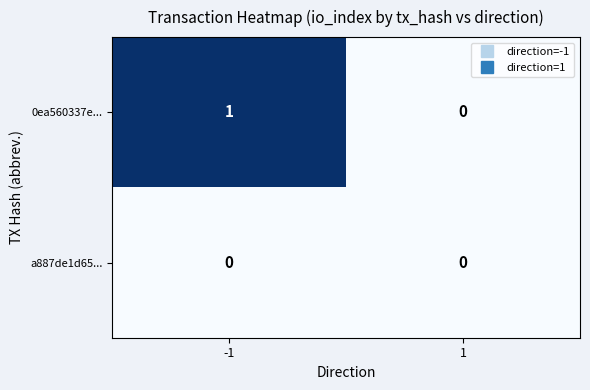

Rank the series at -1 from lowest to highest value.

a887de1d65..., 0ea560337e...